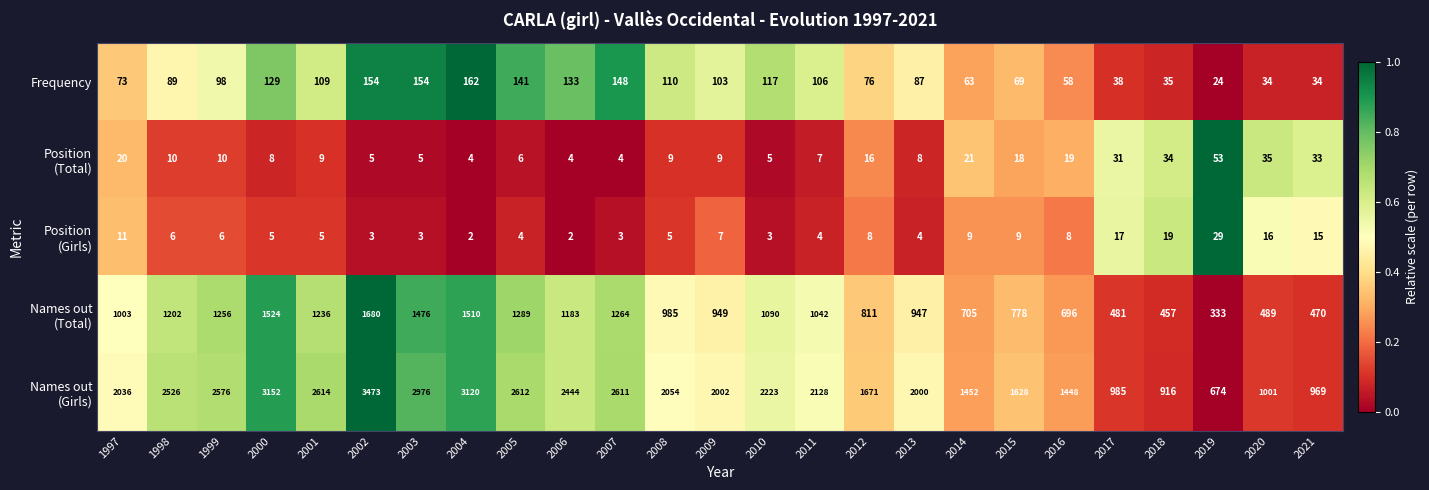

At how many categories does at least one series exceed 2221?

11